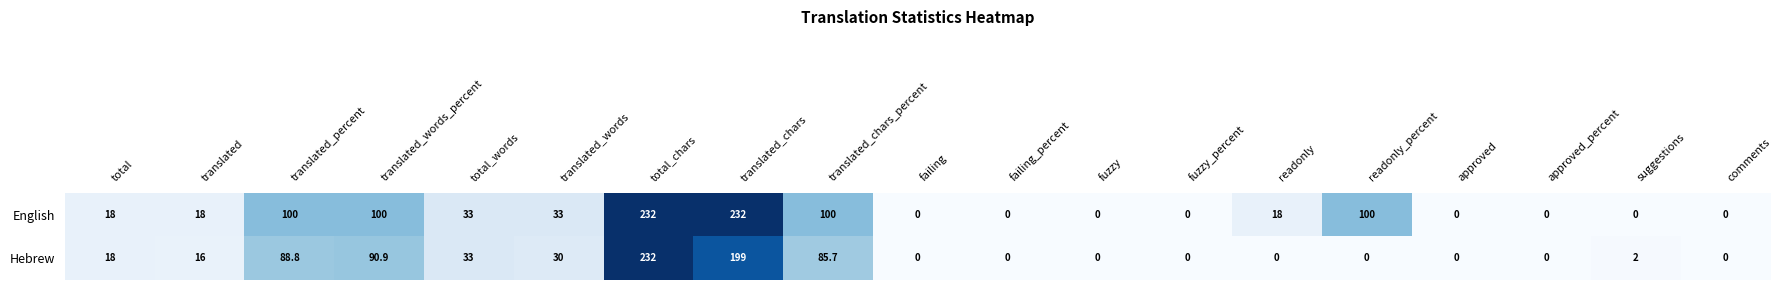

What is the difference between the second highest and minimum values in the English series?

232.0